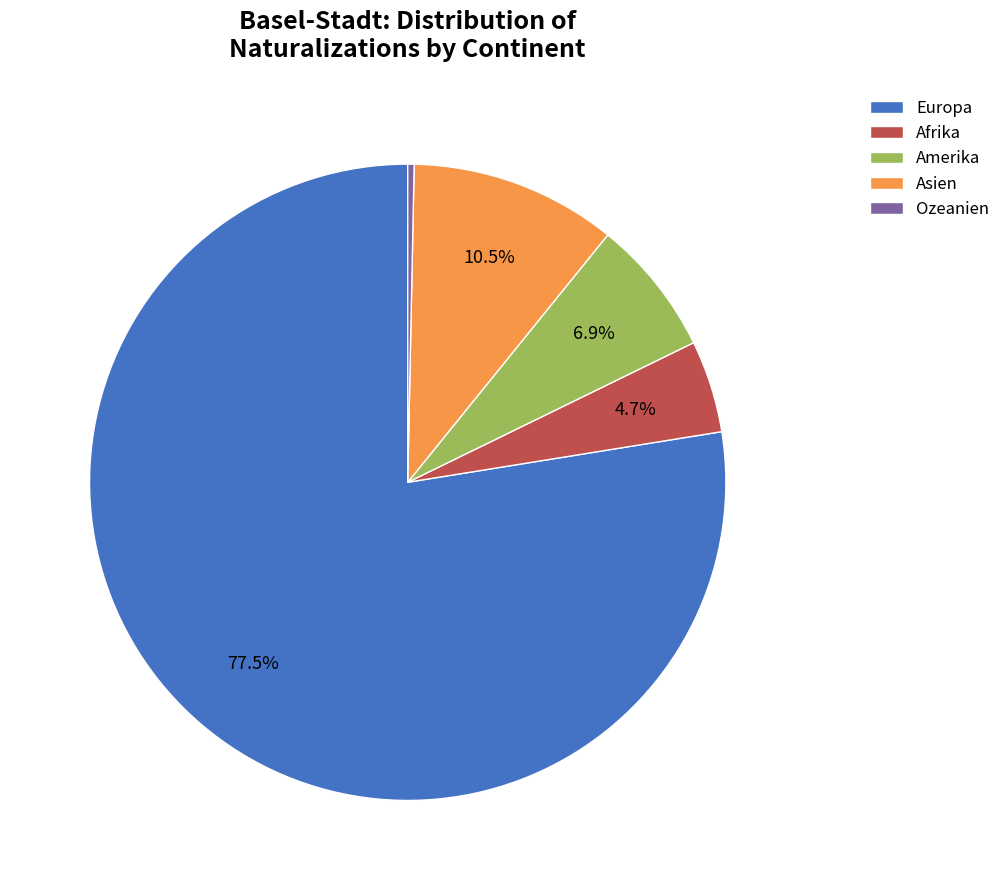

Rank the categories by value from highest to lowest.

Europa, Asien, Amerika, Afrika, Ozeanien